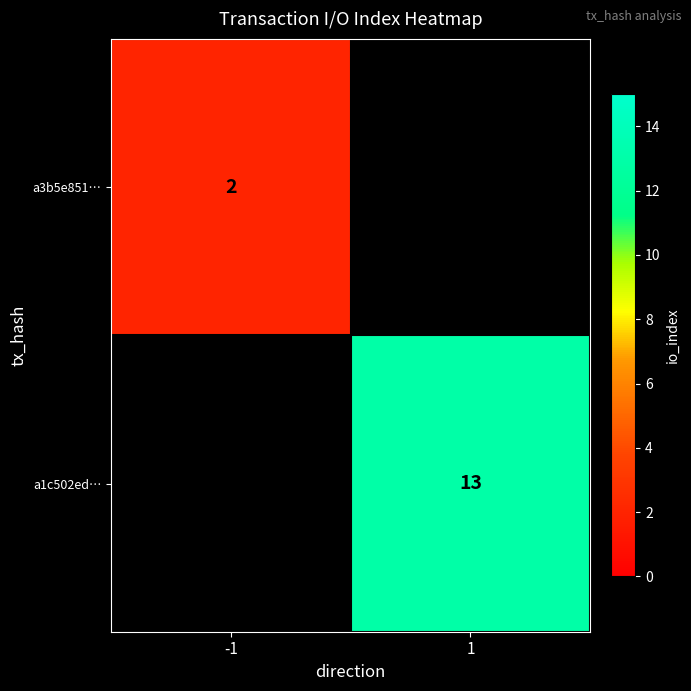

The a3b5e851… series shows 1 at -1. True or false?

False